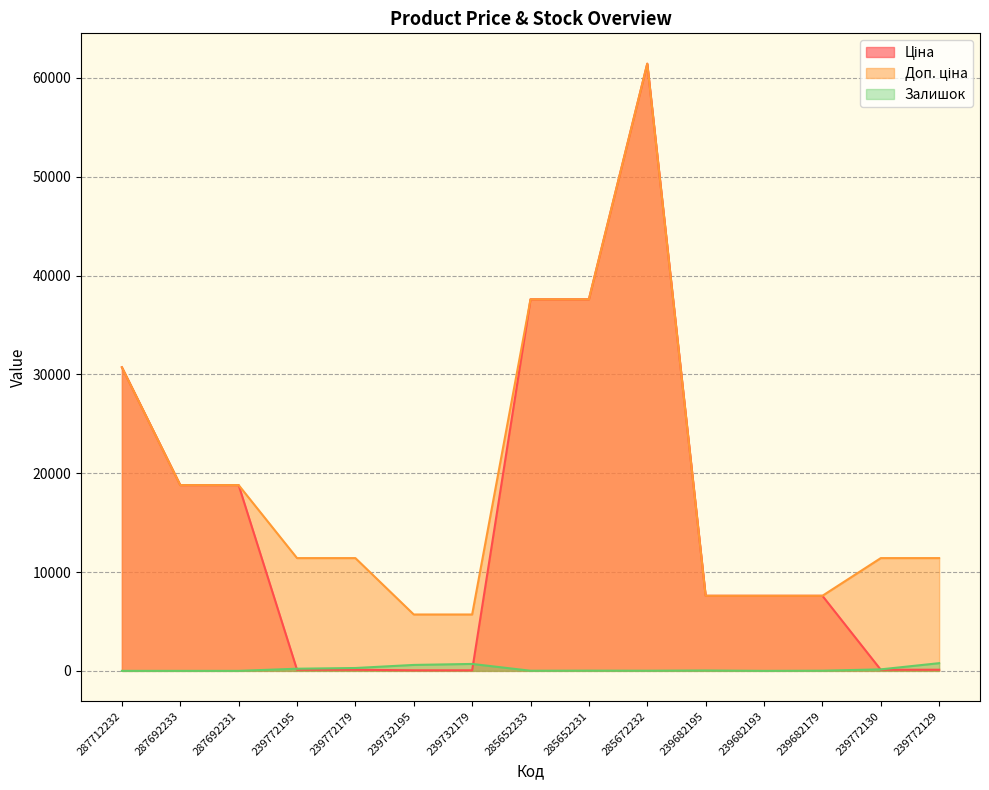

What is the average value of the Ціна series?

15219.5